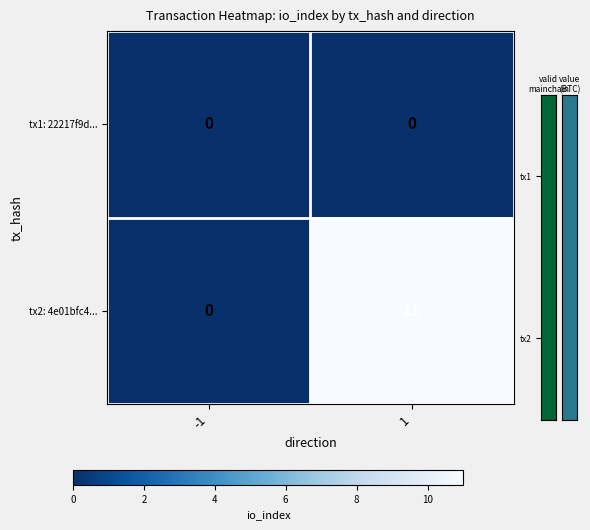

Which series changed the most between -1 and 1?

tx2: 4e01bfc4...